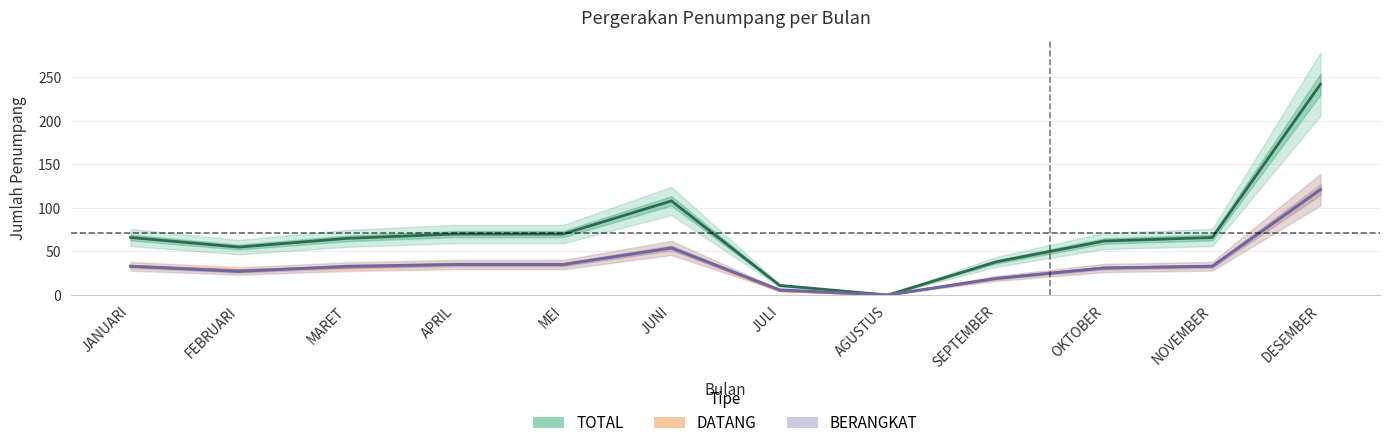

Does the chart have visible grid lines?

Yes